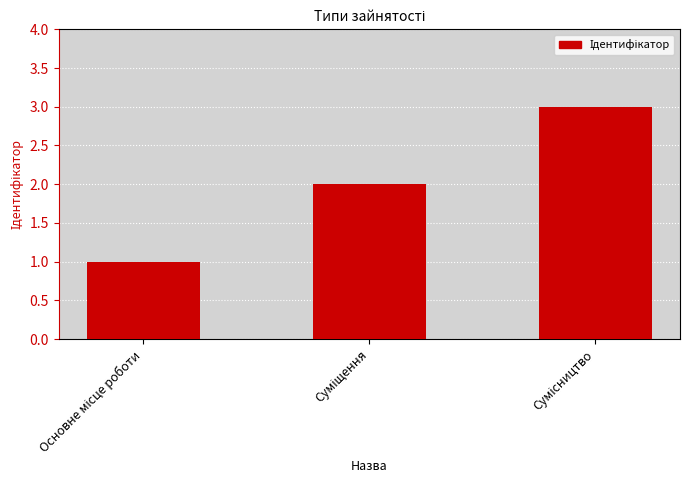

What is the greatest value displayed?

3